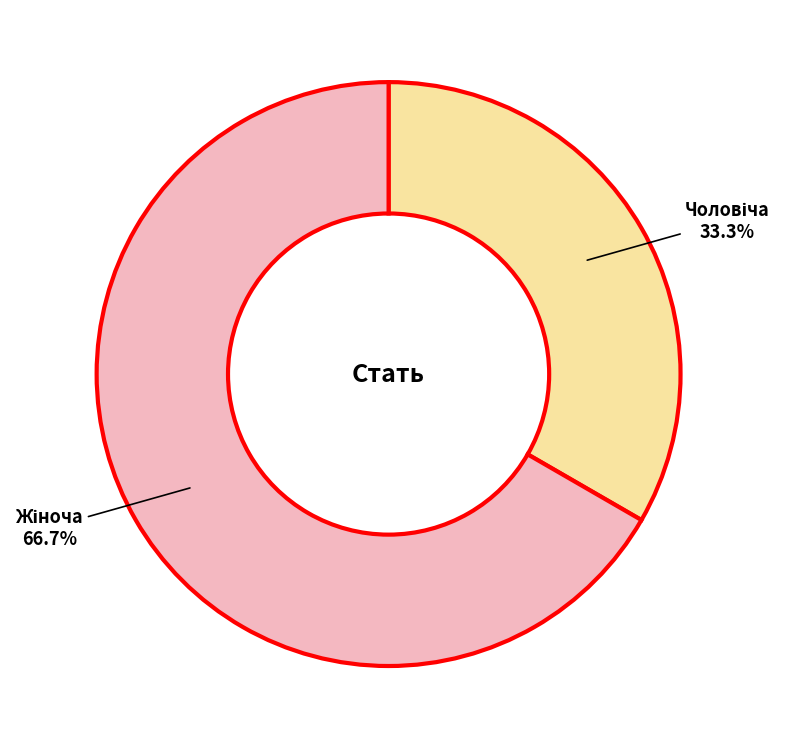

Is there a majority slice in this chart?

Yes